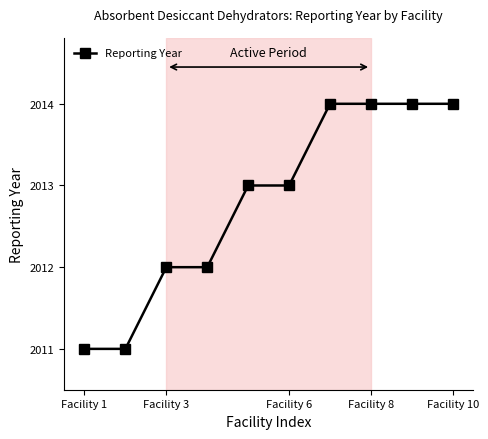

What is the value of the 6th point from the left?

2013